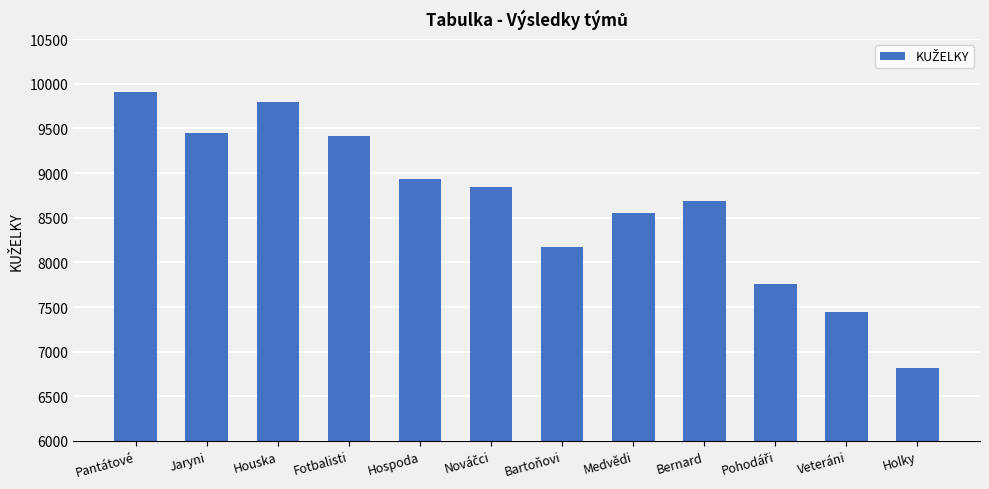

Does the chart contain stacked bars?

No